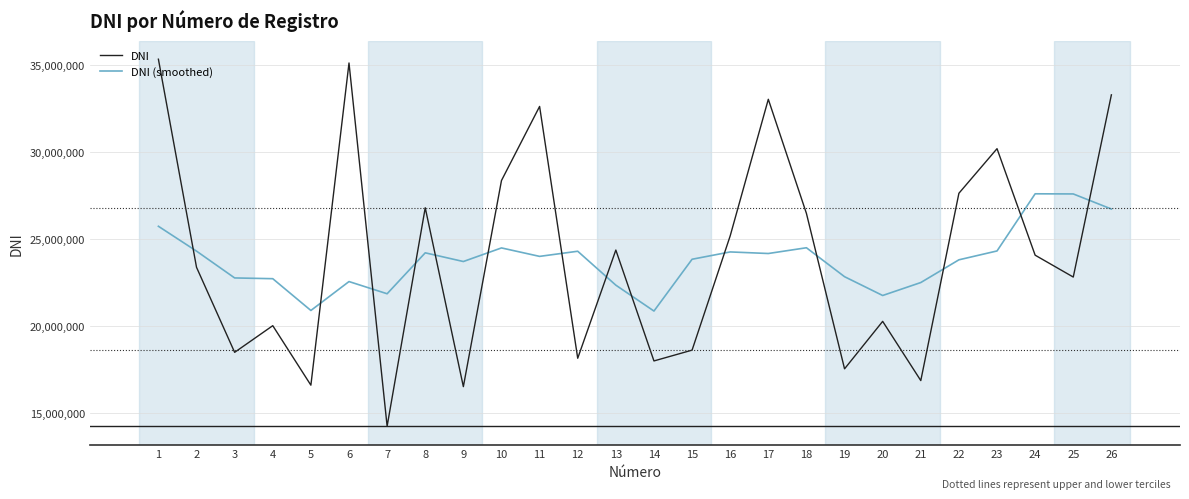

Which series has the largest total across all categories?

DNI